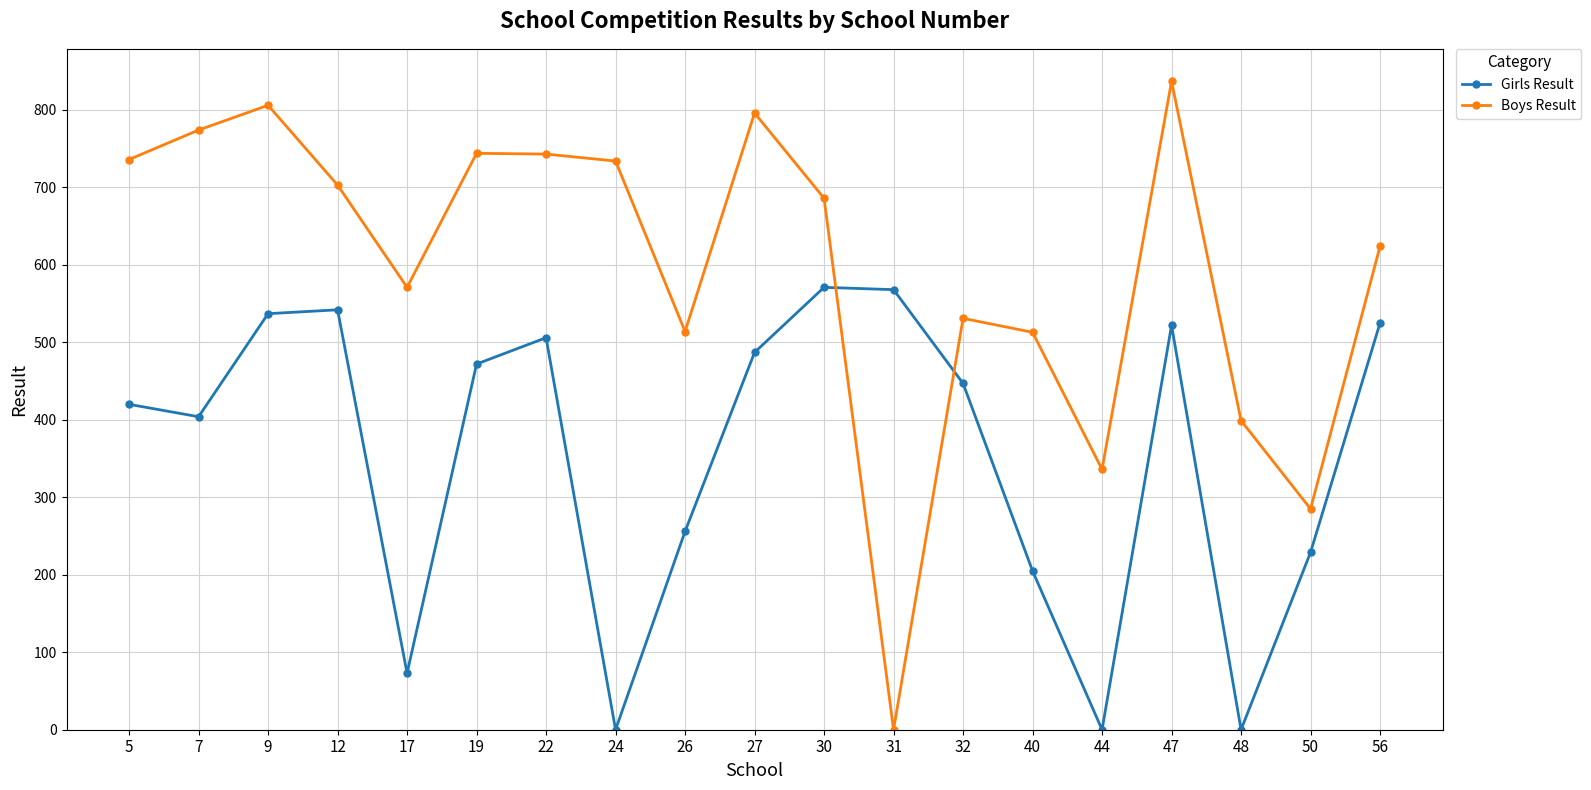

How many positive values does the Boys Result series have?

18